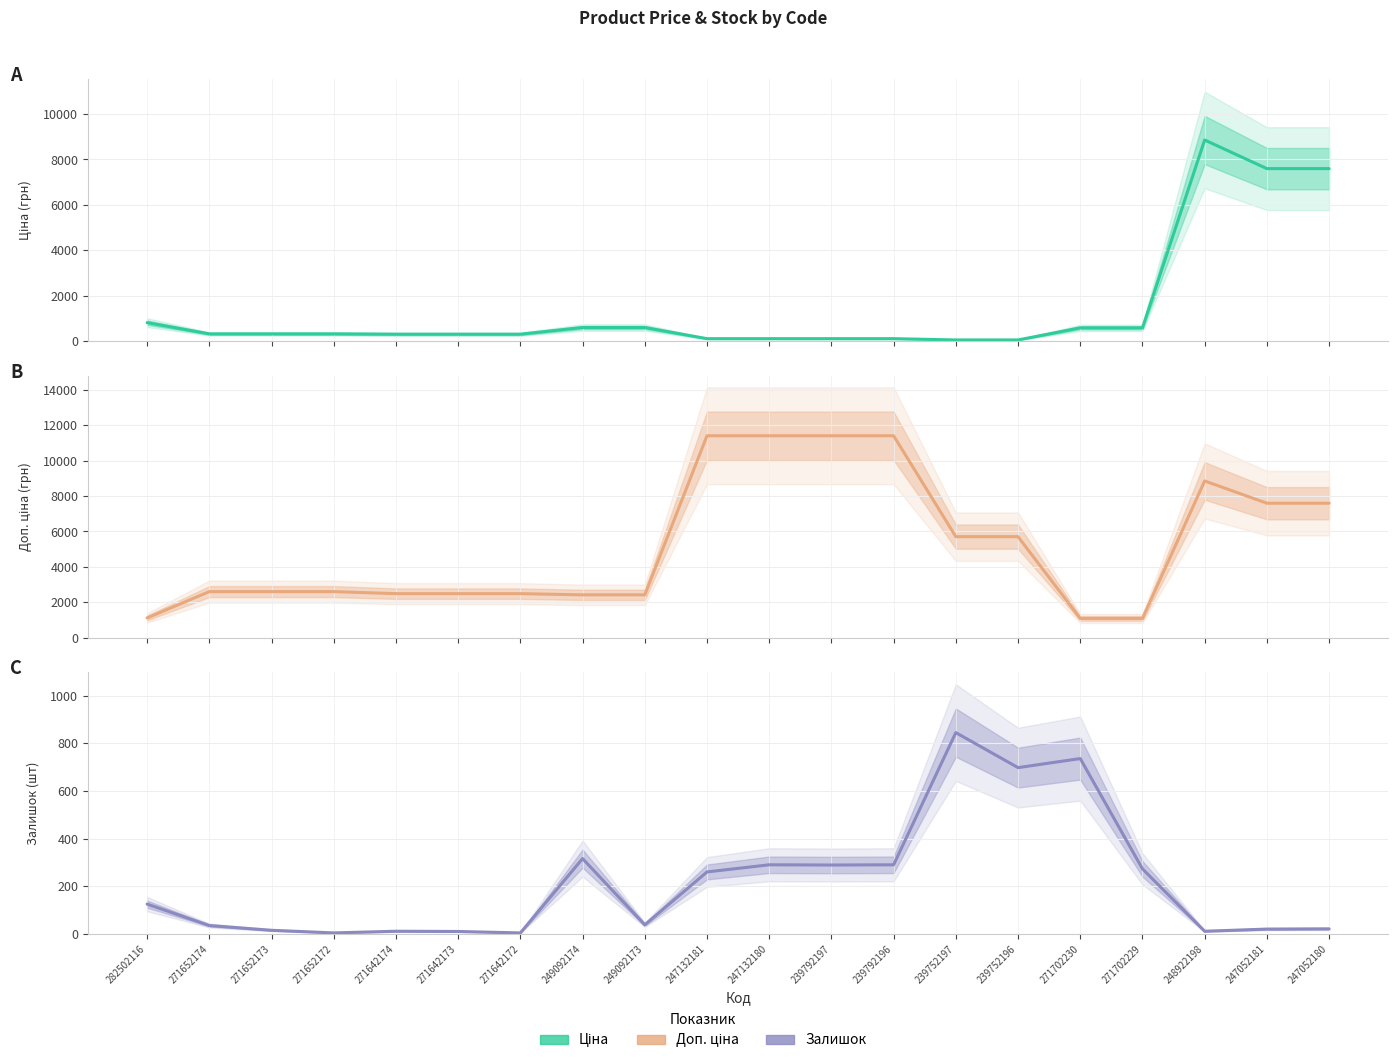

Count the number of data series in this chart.

3